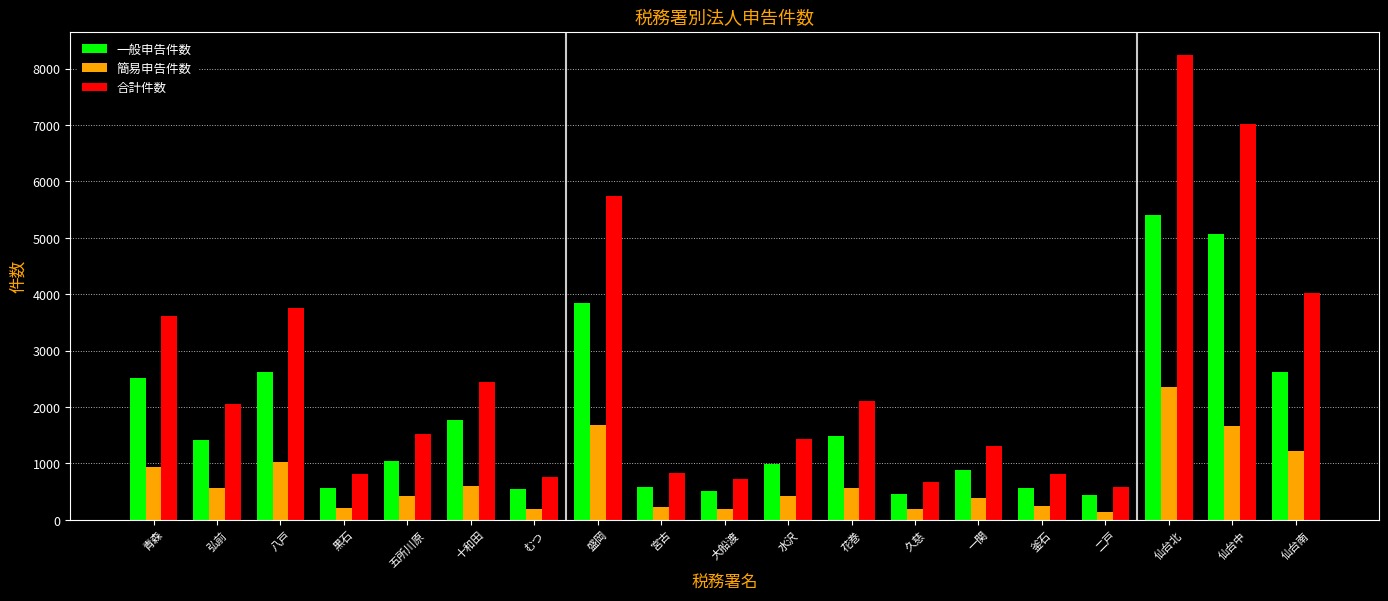

What position from the left is 五所川原?

5